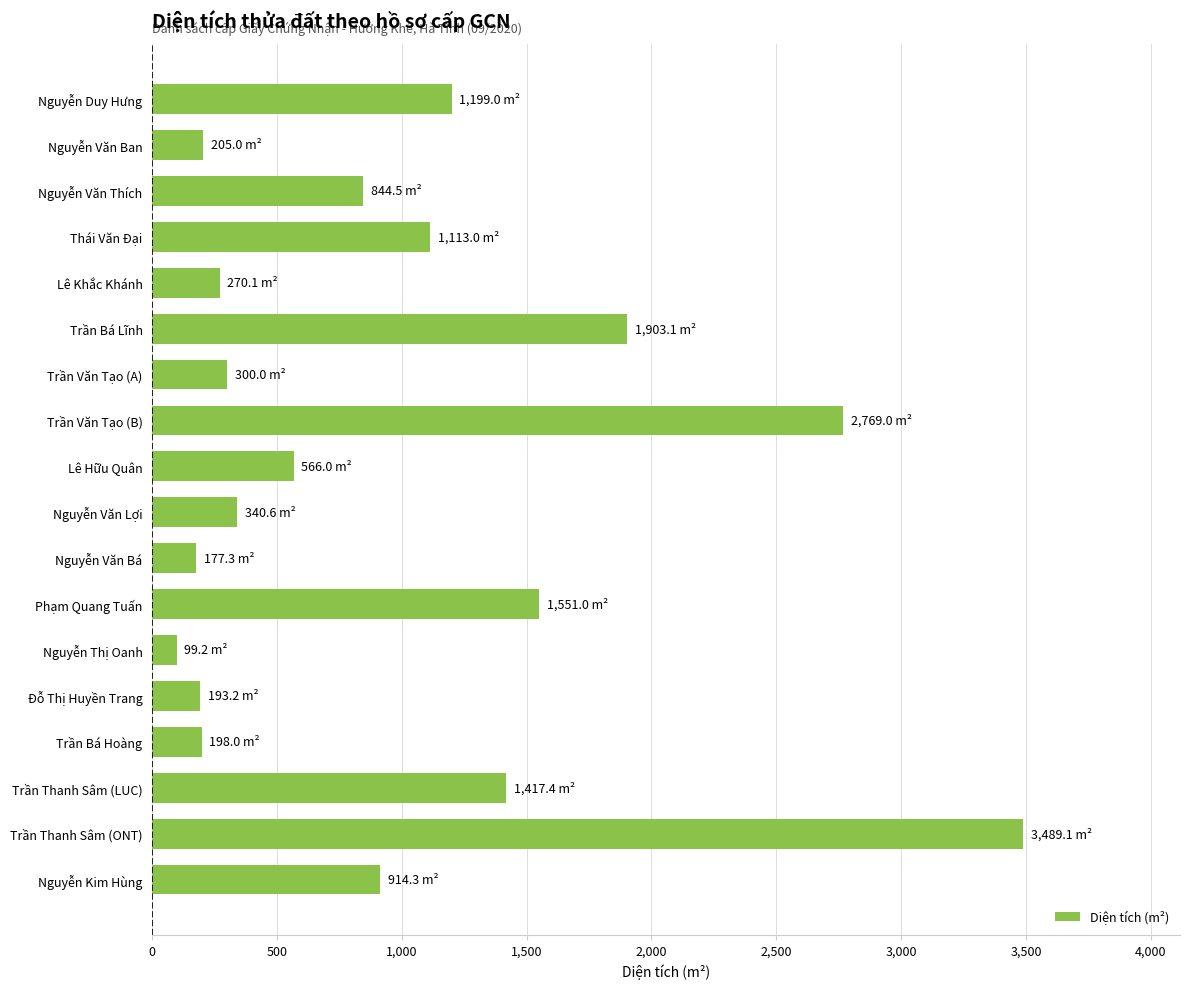

The value at Đỗ Thị Huyền Trang is 193.2. True or false?

True